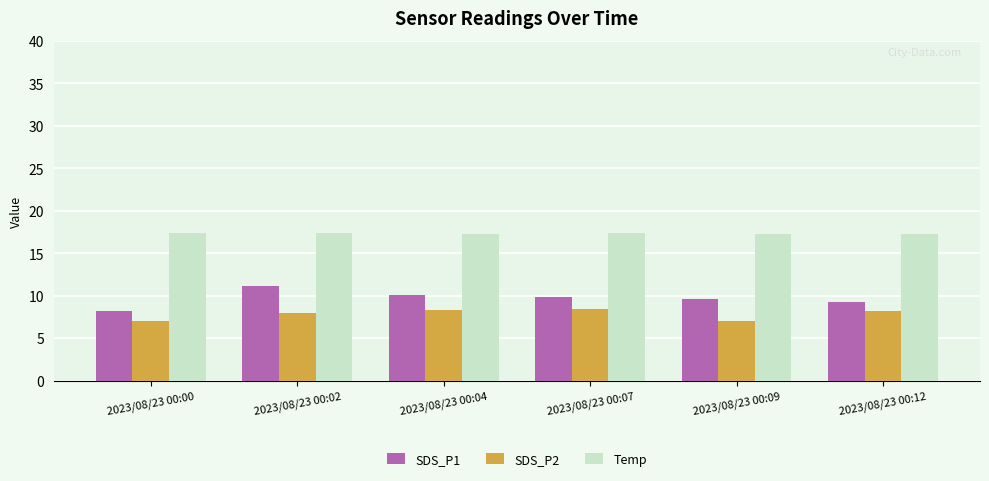

Which series changed the most between 2023/08/23 00:00 and 2023/08/23 00:07?

SDS_P1